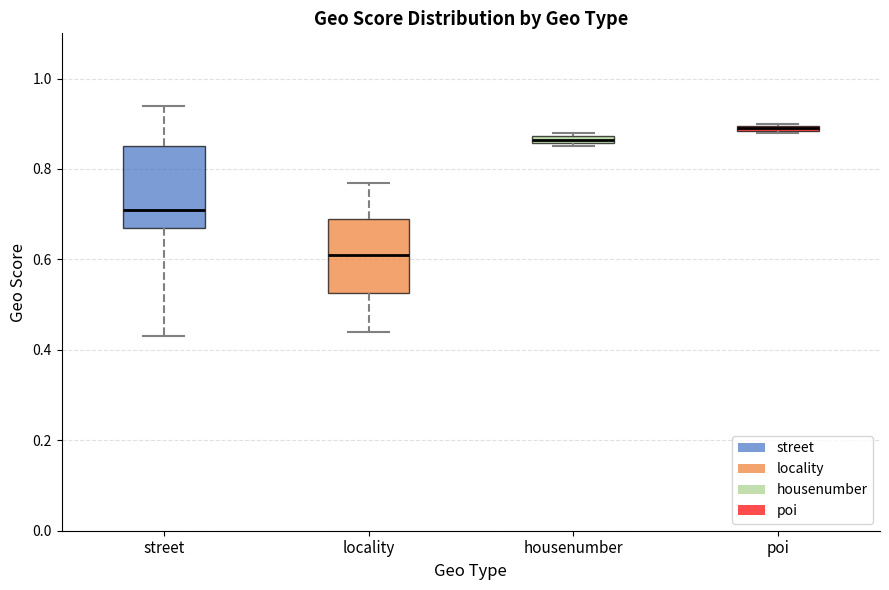

Where is the lower edge of the box for poi on the y-axis? The values are not printed on the chart, so give them approximately, as read against the axis.

0.88